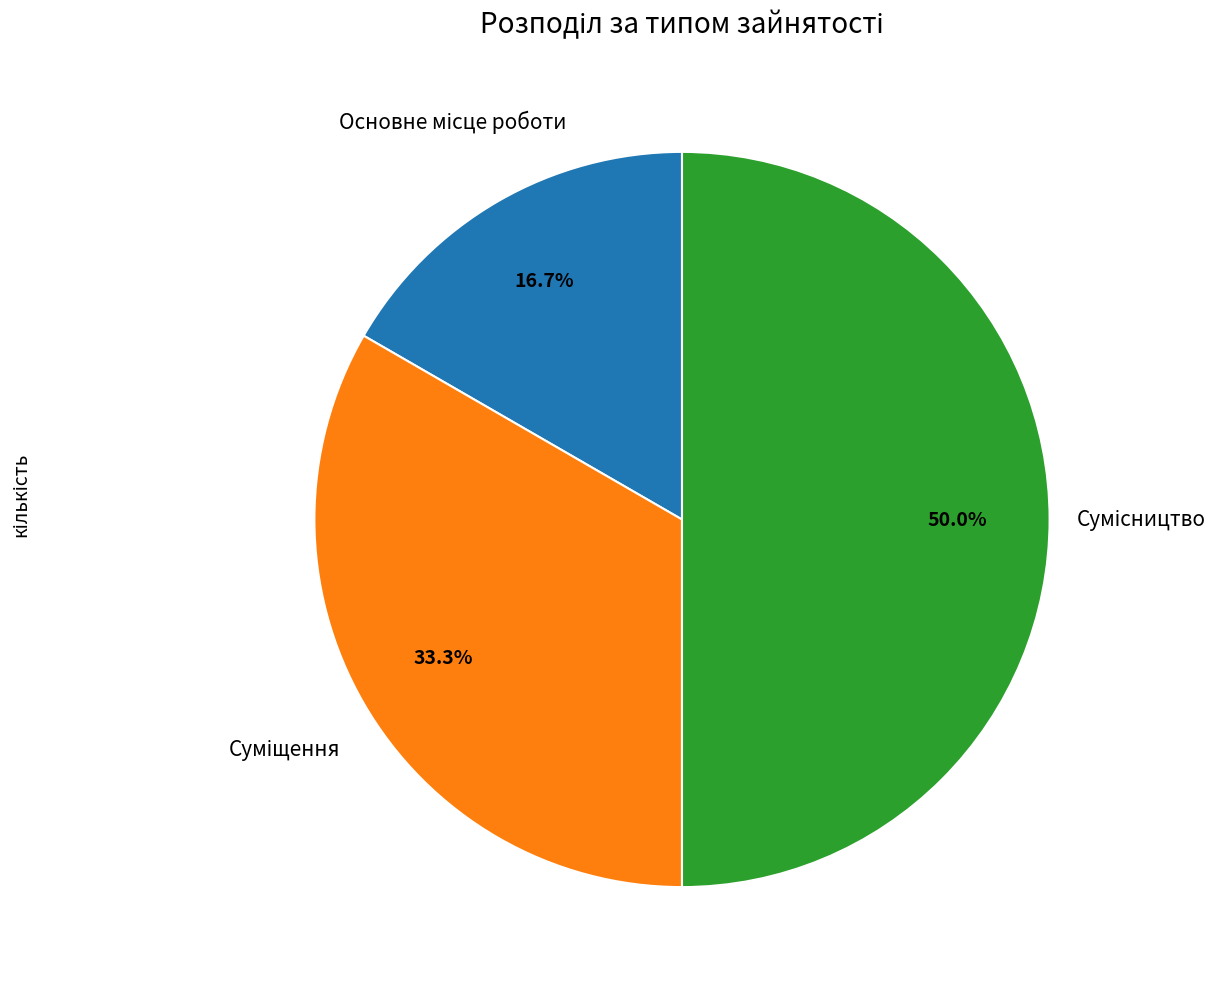

What is the smallest slice in the pie chart?

Основне місце роботи